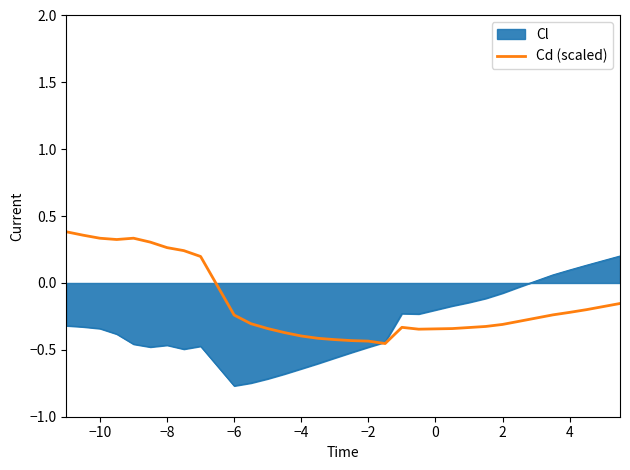

How many categories are shown in the chart?

30